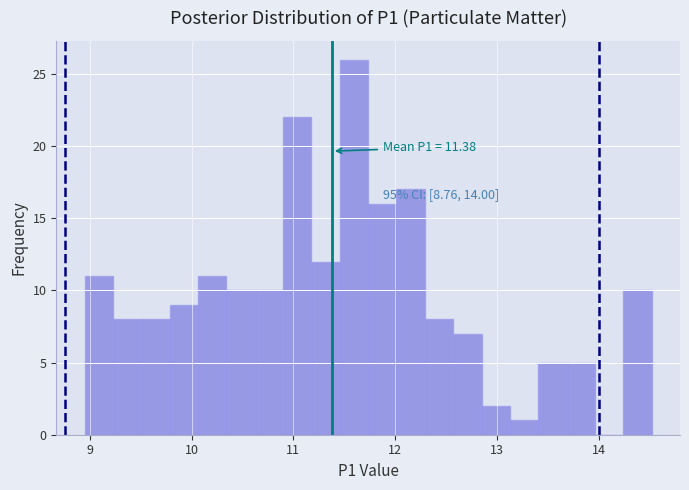

Around what value on the x-axis is the tallest bar? Give the approximate position of its centre, as read against the axis.

11.6